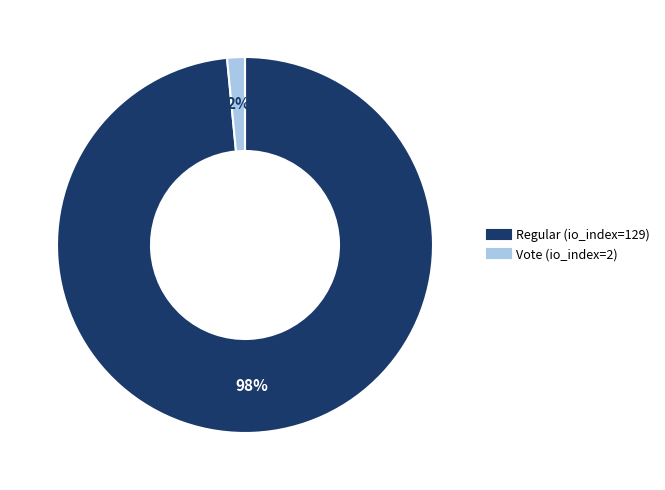

Is Vote (io_index=2) the majority of the pie?

No